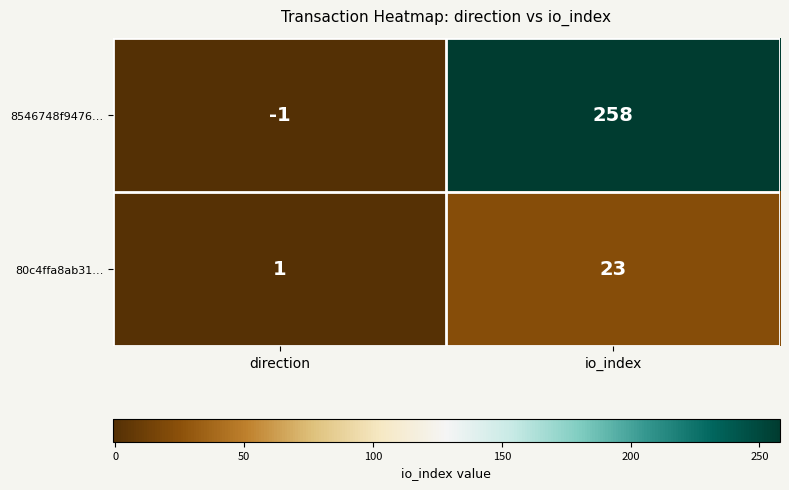

Is it true that 8546748f9476… equals 258 at io_index?

True